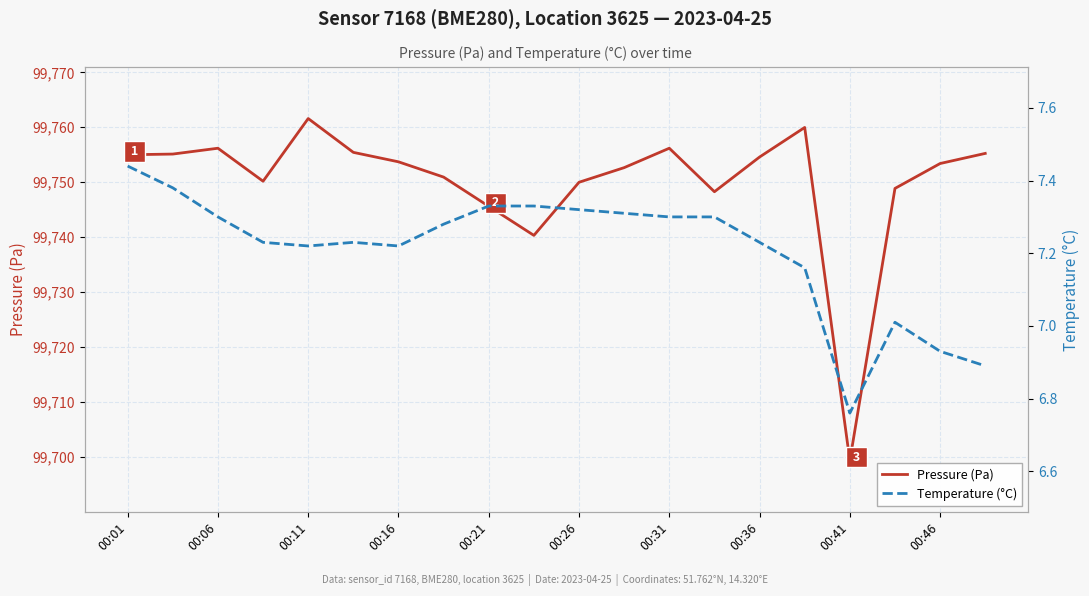

True or false: Temperature (°C) and Pressure (Pa) intersect in this chart.

False